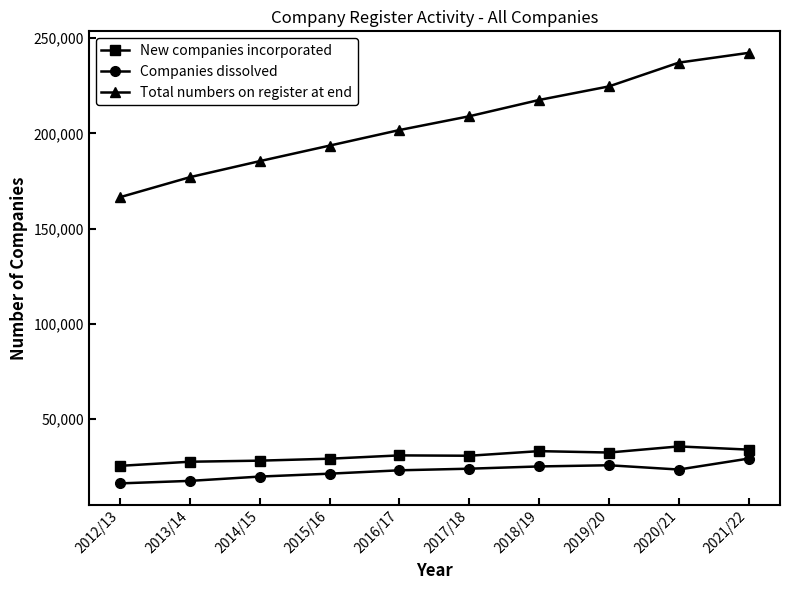

What is the total value across all series at 2021/22?

305470